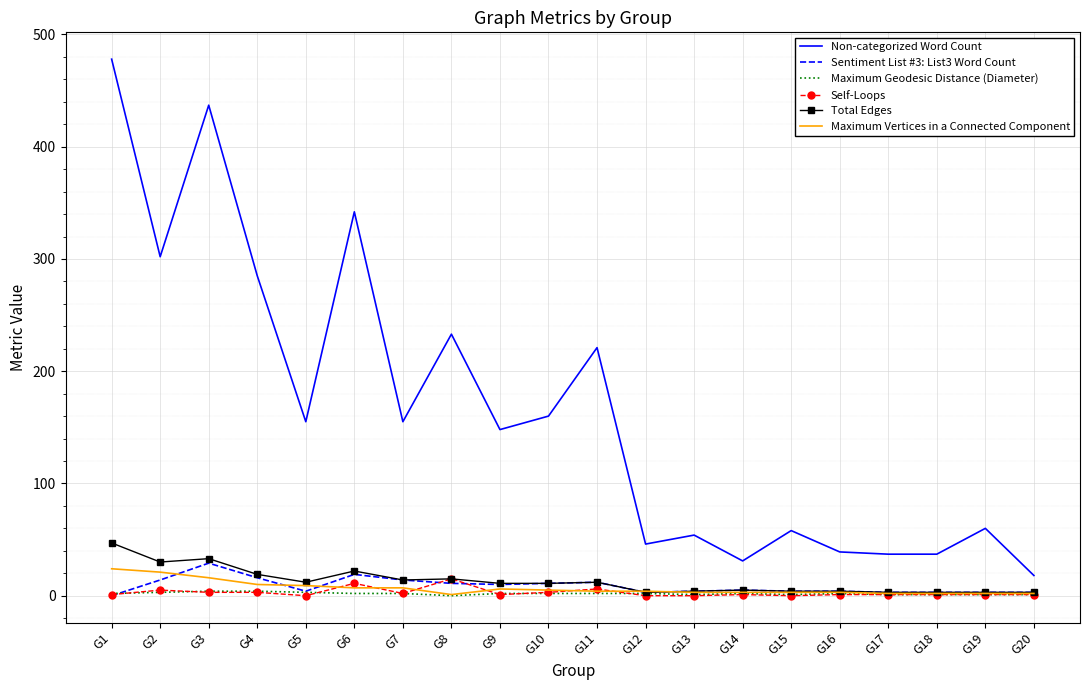

Is it true that Non-categorized Word Count equals 285 at G4?

True